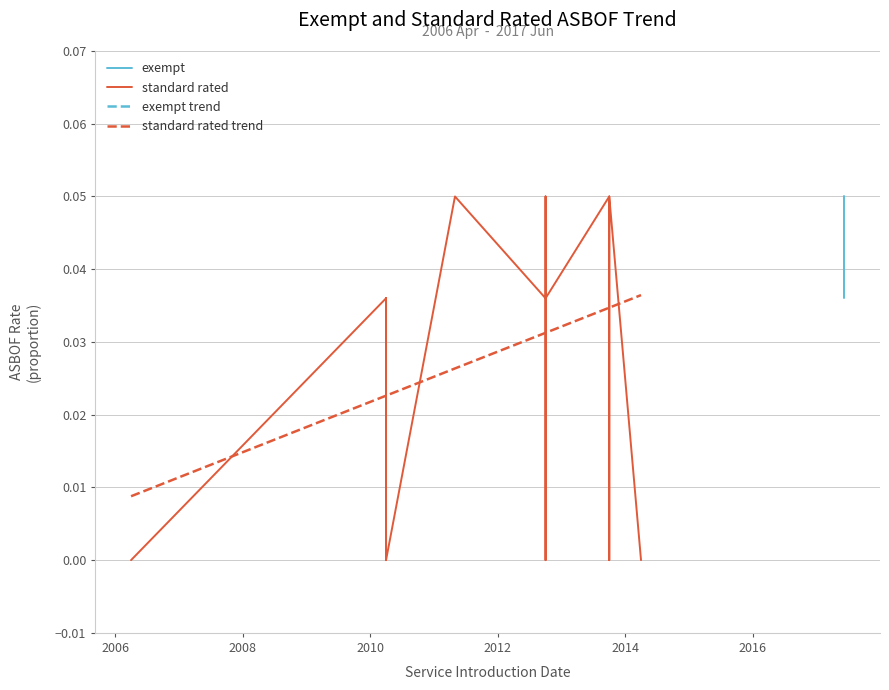

True or false: the data shows 0.0 at 2014.

False